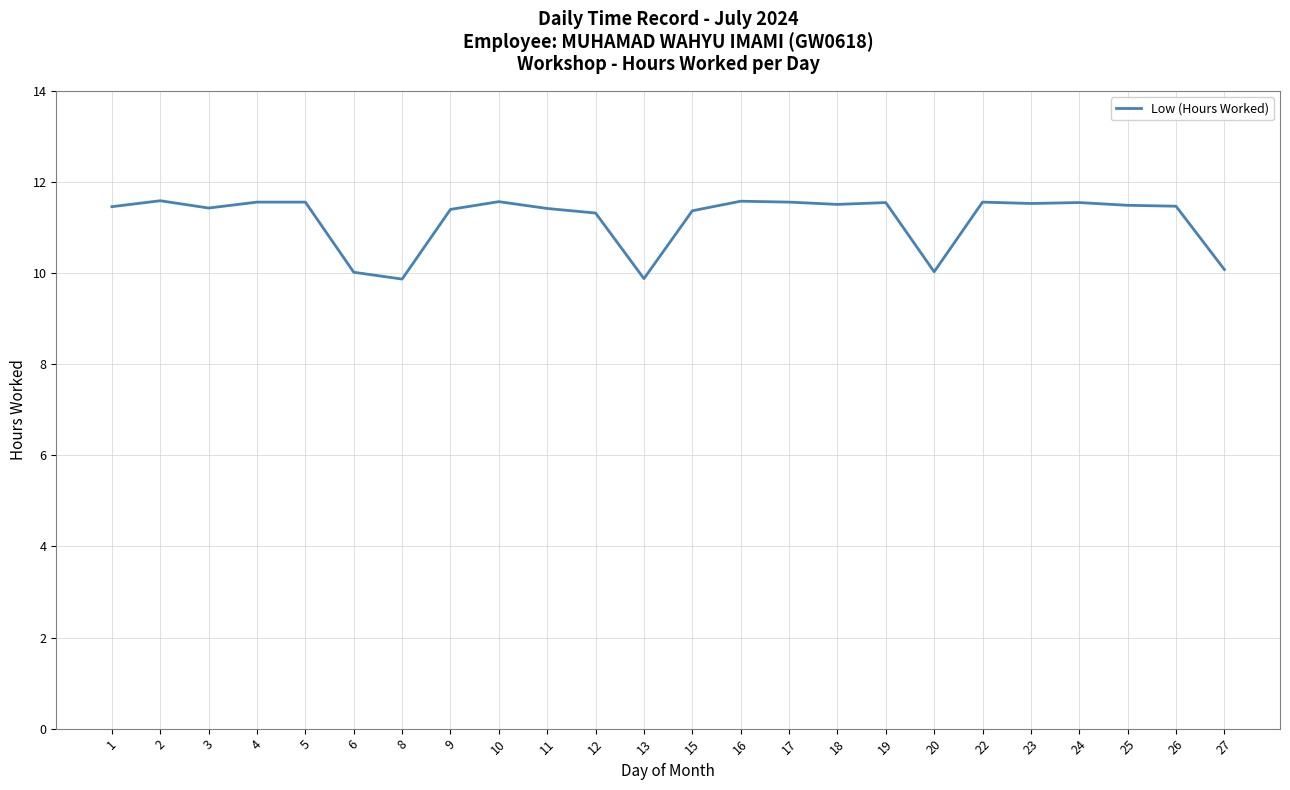

What is the minimum value shown in the chart?

9.9